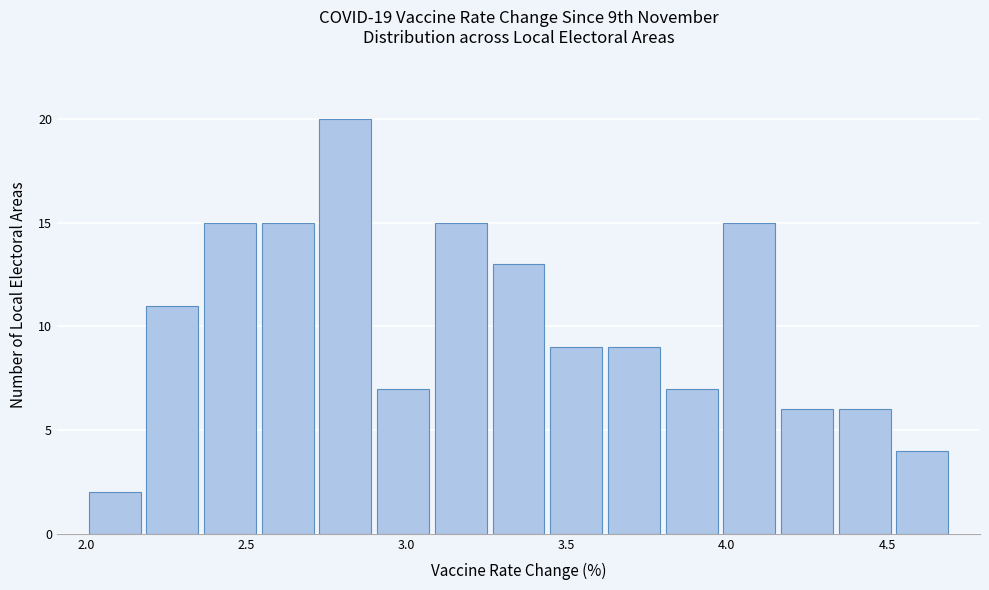

Read against the x-axis, roughly where is the centre of the tallest bar?

2.80